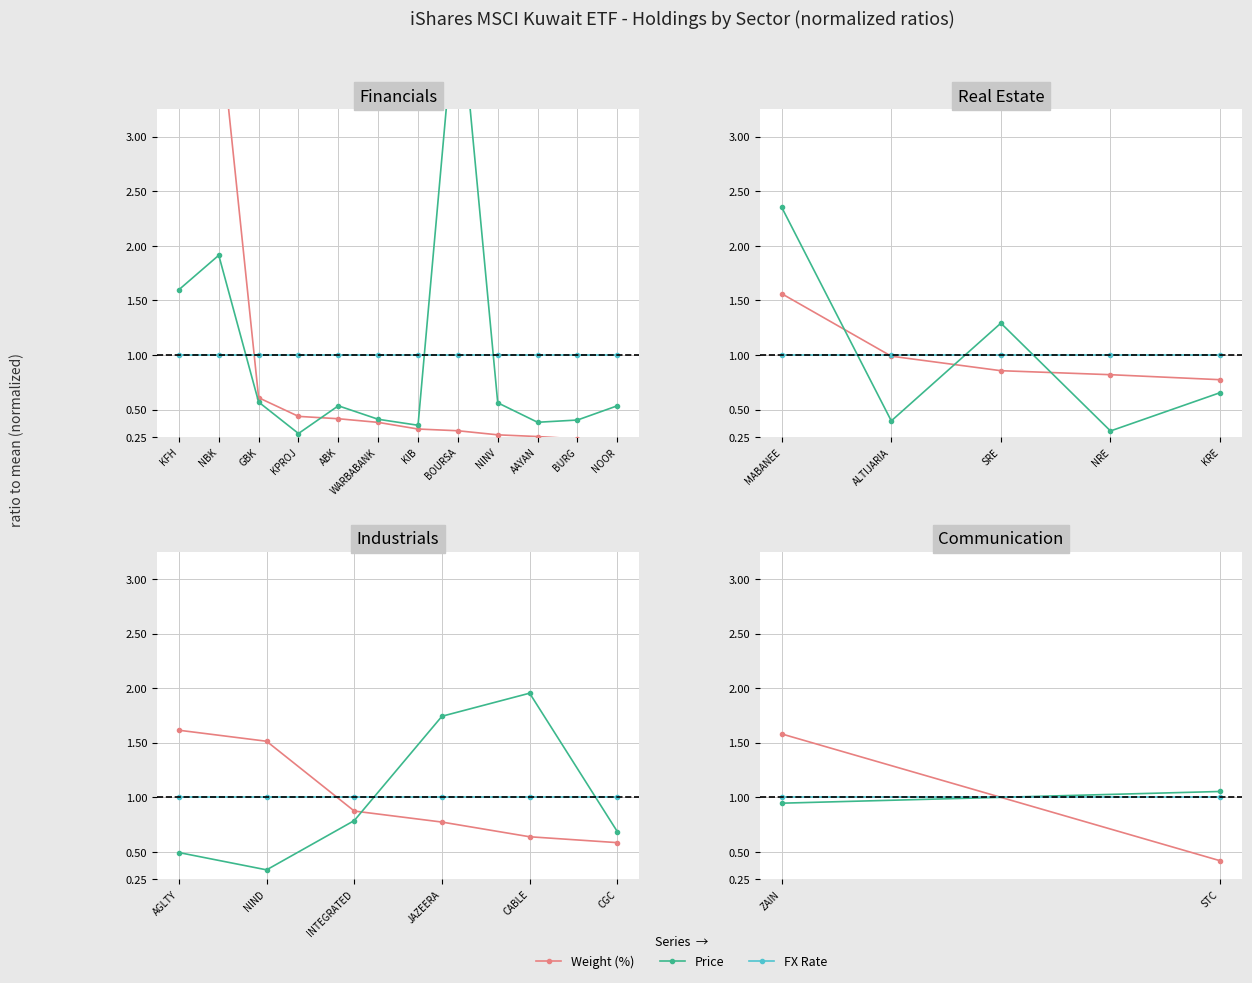

How many lines are shown in the chart?

3